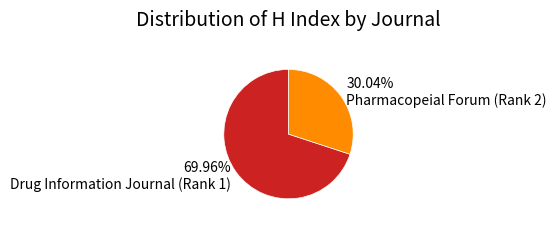

What is the ratio of the value at 30.04% Pharmacopeial Forum (Rank 2) to the value at 69.96% Drug Information Journal (Rank 1)?

0.4